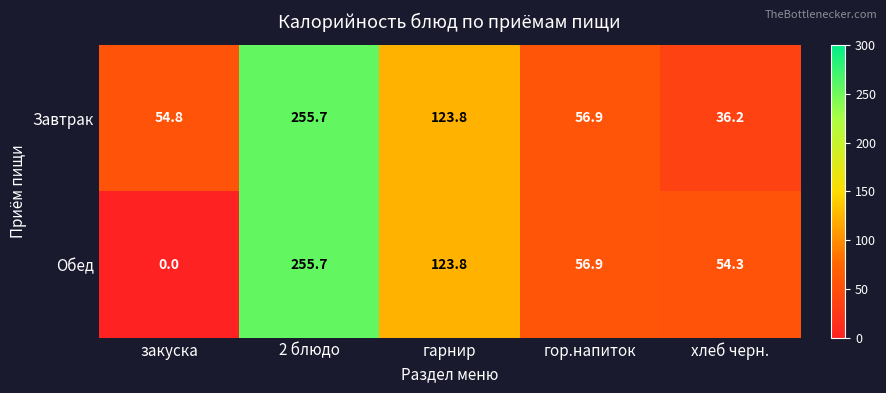

Which series has the largest range (max minus min)?

Обед